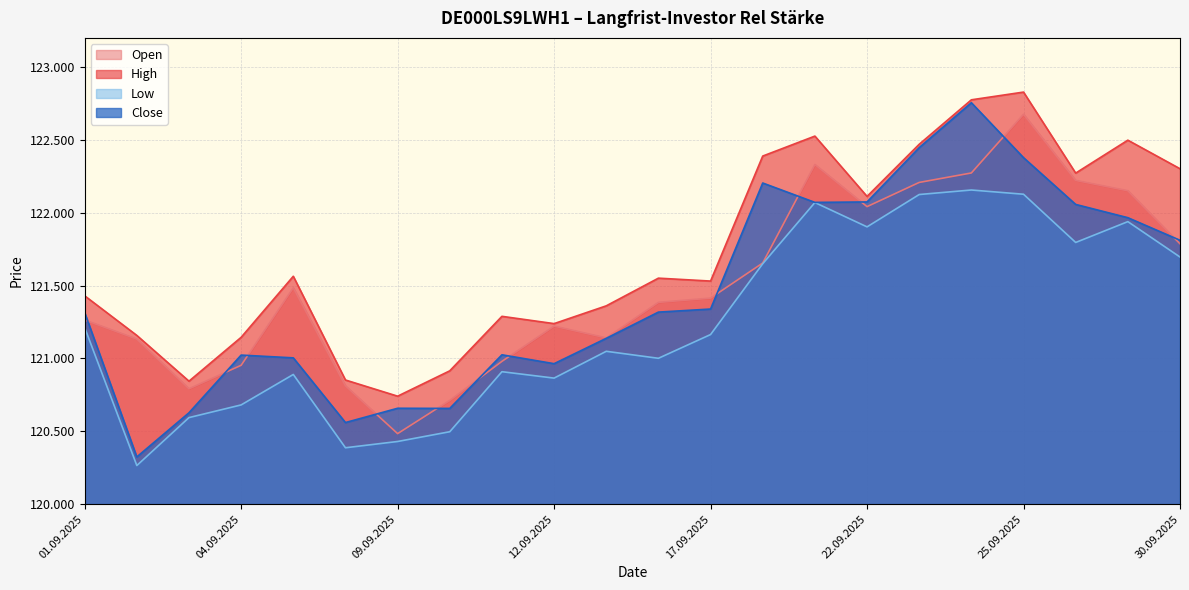

True or false: High and Open intersect in this chart.

False